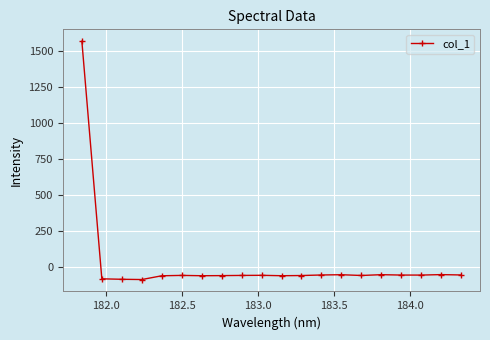

True or false: there are more than 1 points higher than both neighbors.

True